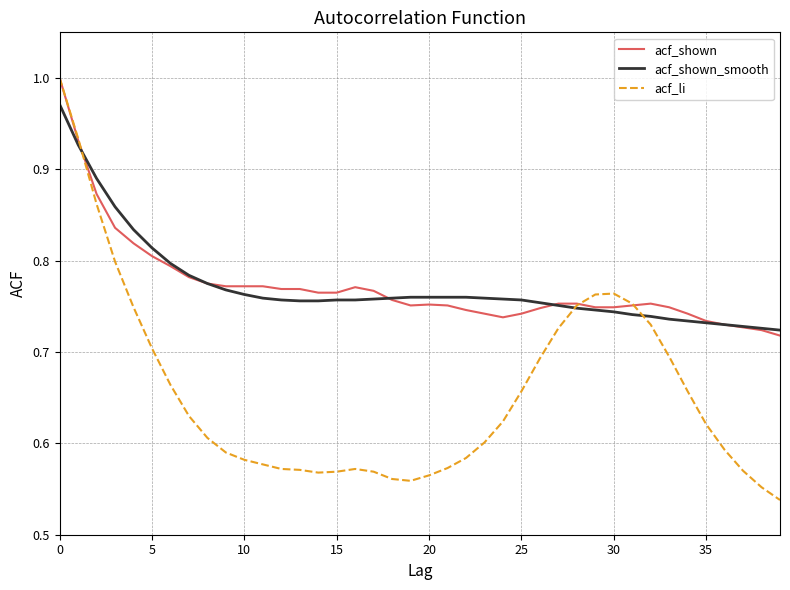

Which series has the widest spread of values?

acf_li